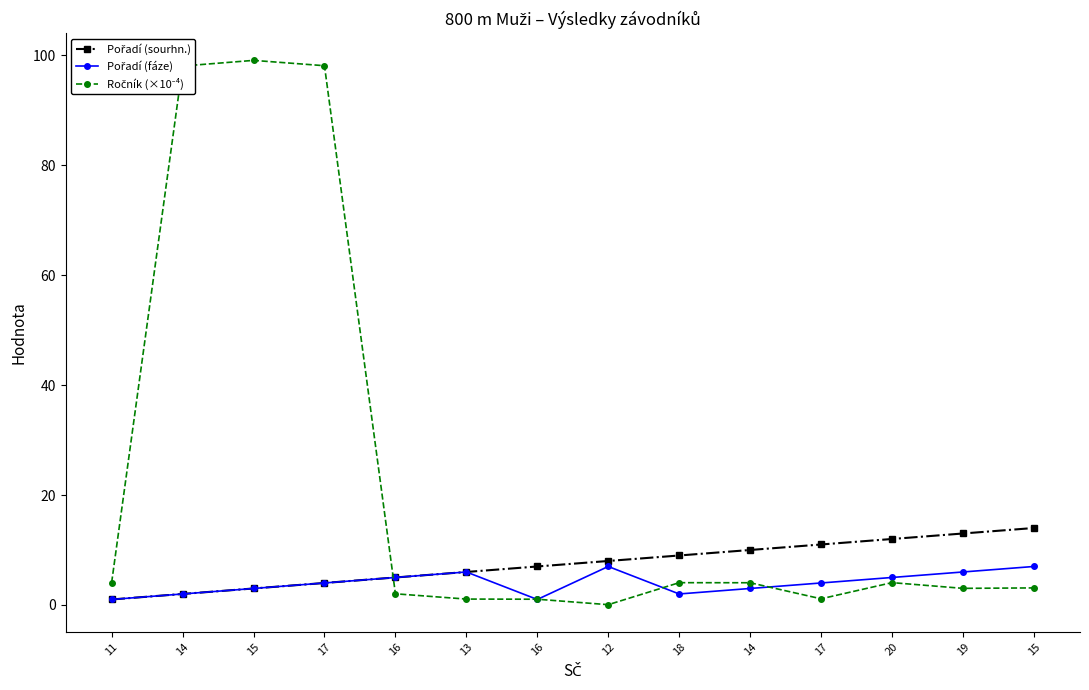

How many lines are shown in the chart?

3